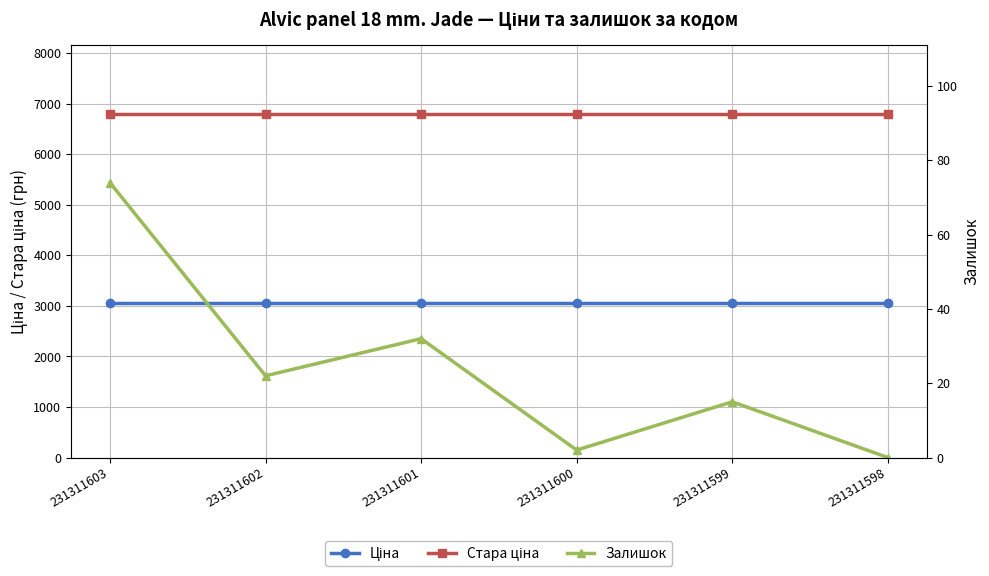

At how many categories does at least one series exceed 1638?

6